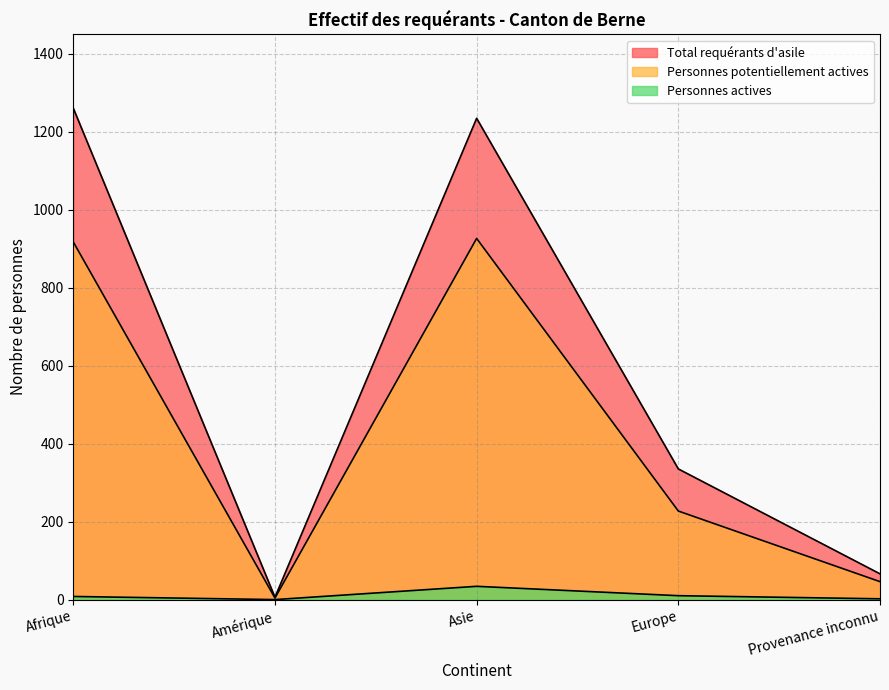

What are all the series names shown in the legend?

Total requérants d'asile, Personnes potentiellement actives, Personnes actives